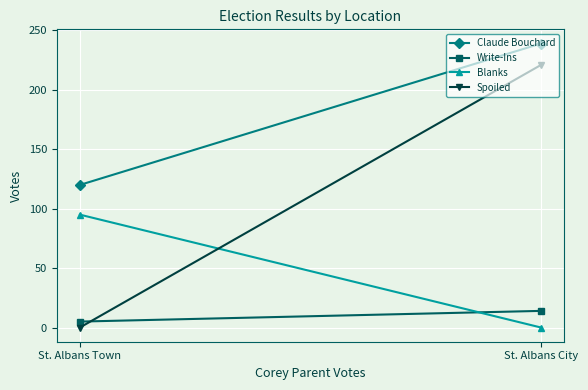

Between St. Albans City and St. Albans Town, which series saw the biggest shift?

Spoiled